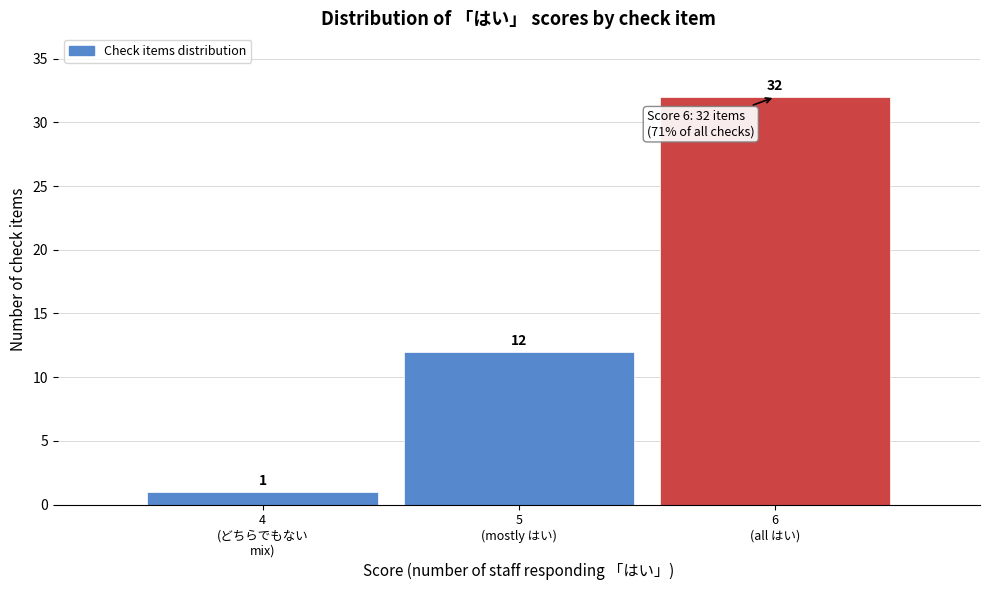

Reading left to right, extract all data points from this chart.

1	12	32